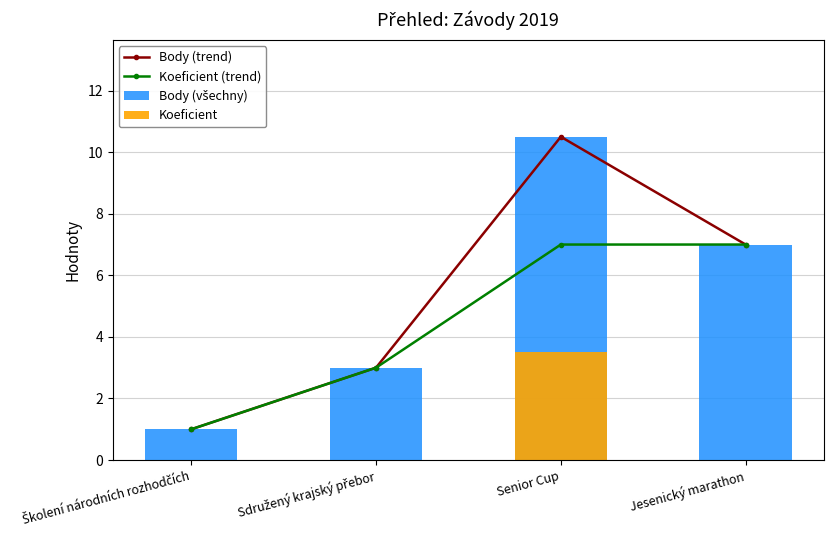

Which category has the lowest value in the Body (trend) series?

Školení národních rozhodčích